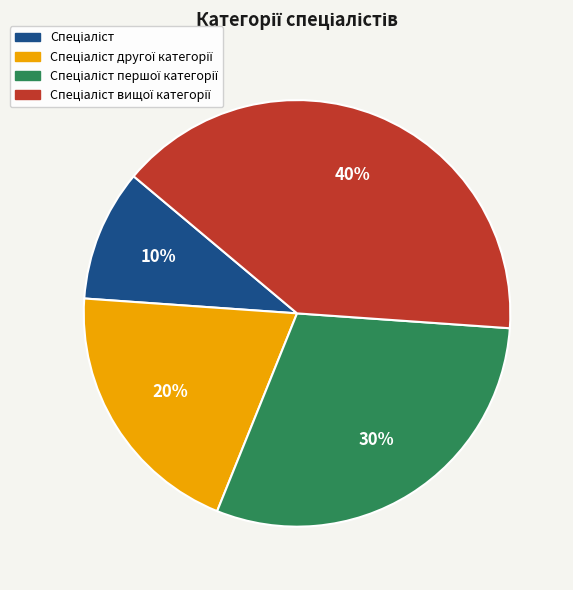

Does any single category account for the majority?

No